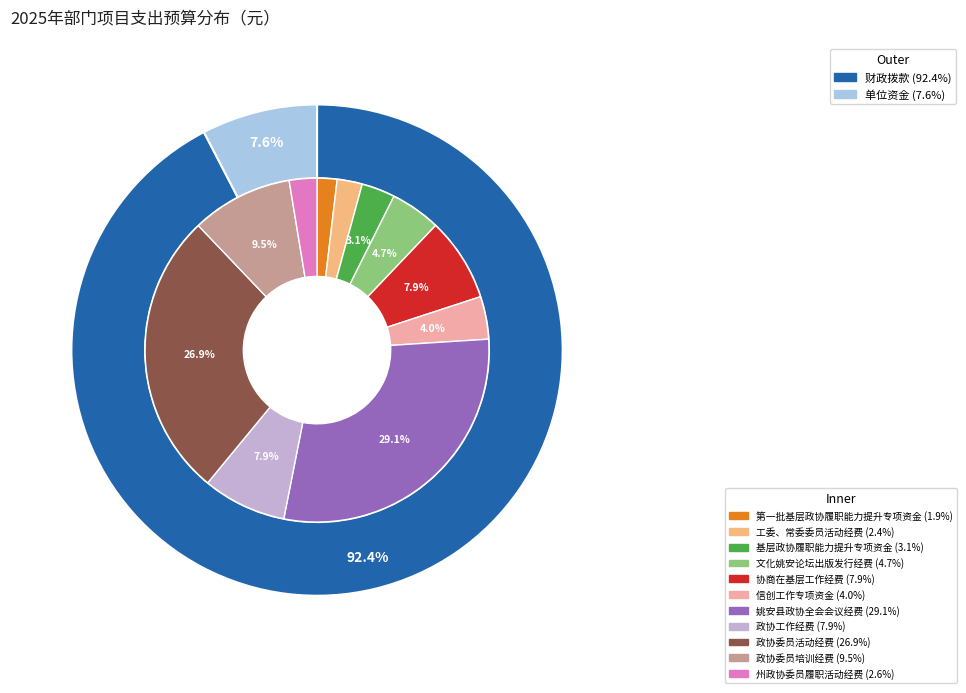

Count the number of slices in the pie.

11